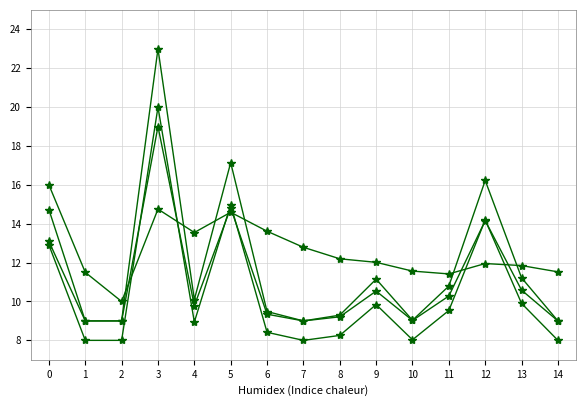

How many series are shown in this chart?

4